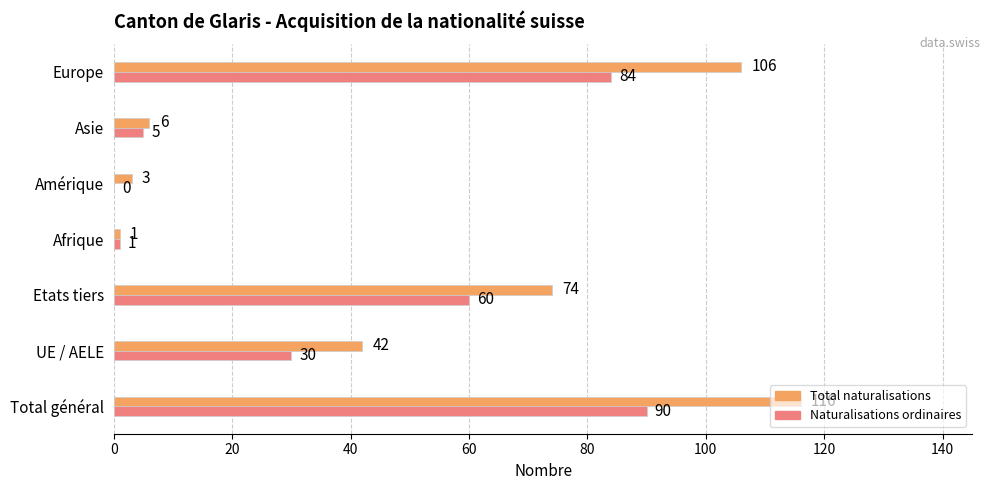

Which series changed the most between Etats tiers and Amérique?

Total naturalisations